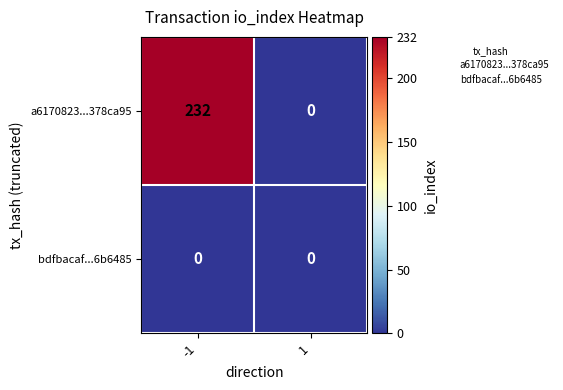

Which series has the largest range (max minus min)?

a6170823...378ca95